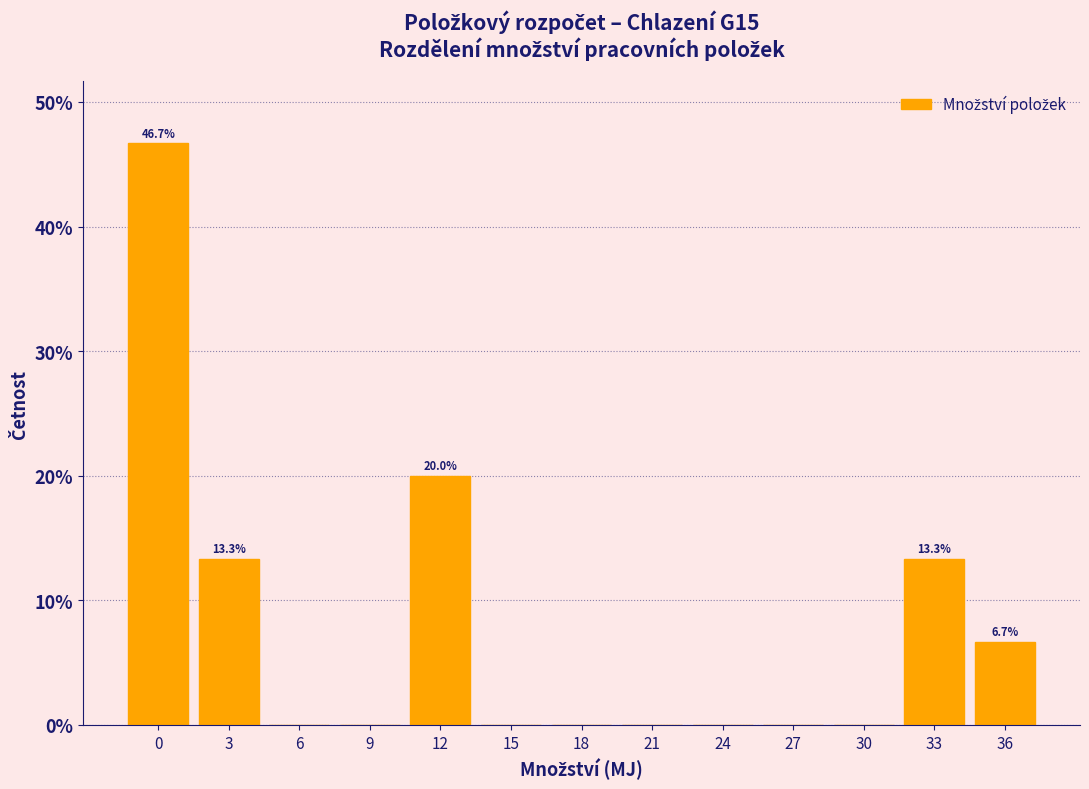

Reading right to left, what are all the values shown in this chart?

36=6.7	33=13.3	30=0.0	27=0.0	24=0.0	21=0.0	18=0.0	15=0.0	12=20.0	9=0.0	6=0.0	3=13.3	0=46.7